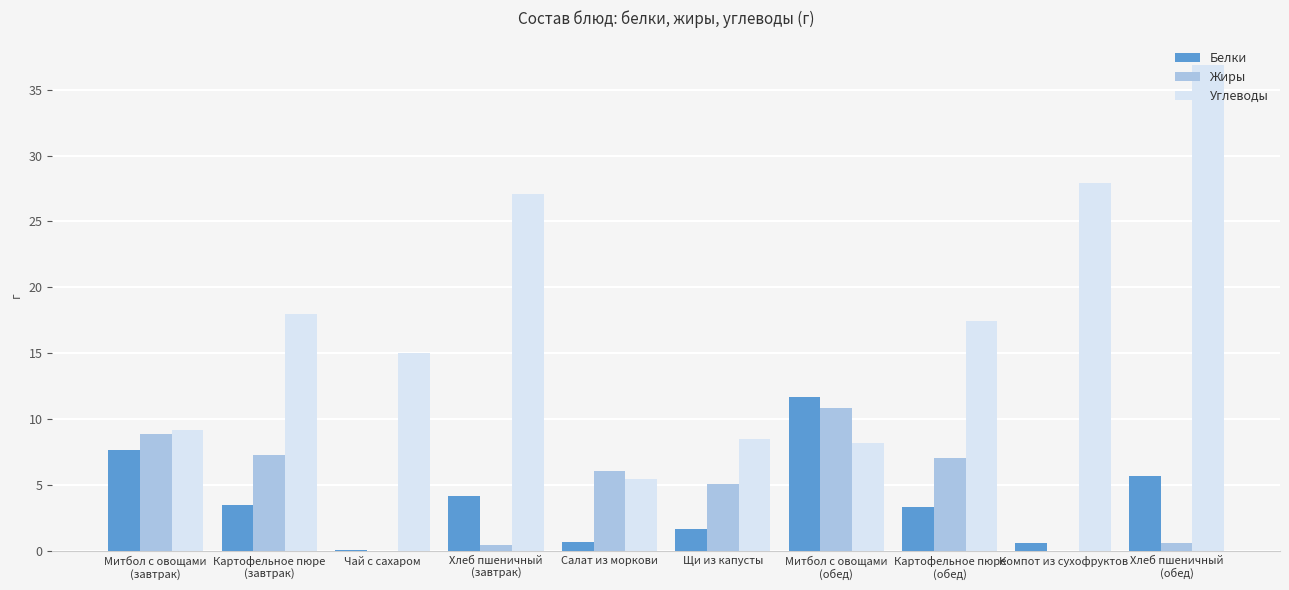

Which category has the highest value across all series?

Хлеб пшеничный
(обед)